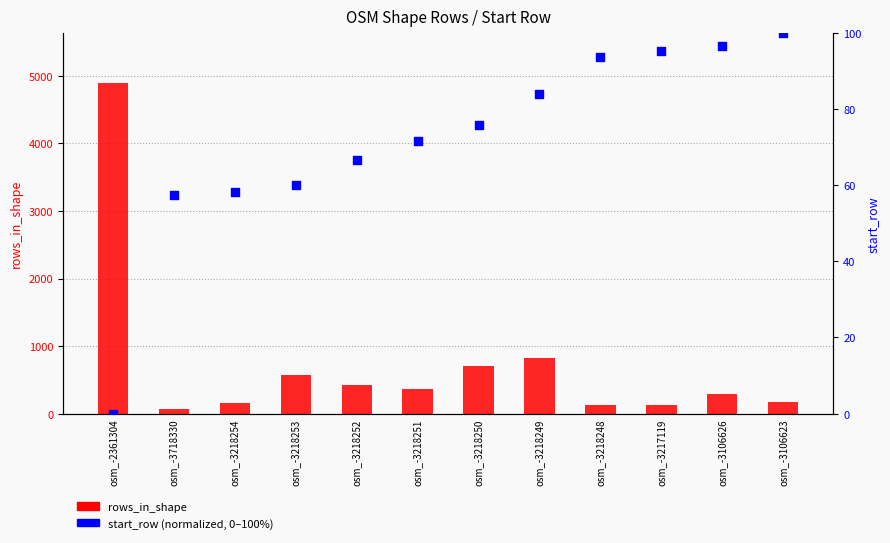

Which series has the widest spread of Y values?

rows_in_shape